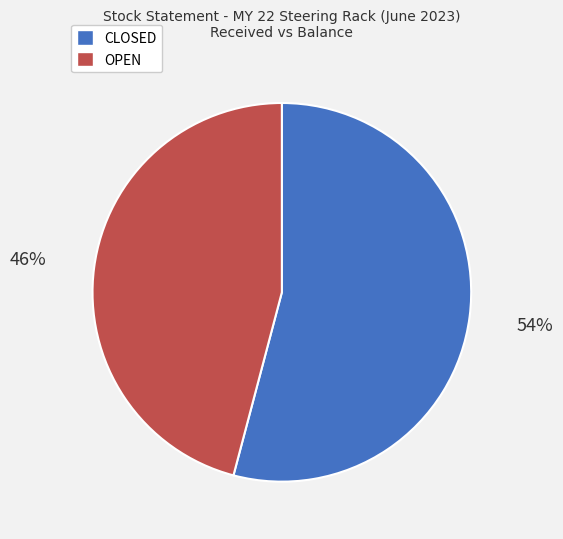

True or false: CLOSED accounts for 54% of the total.

True